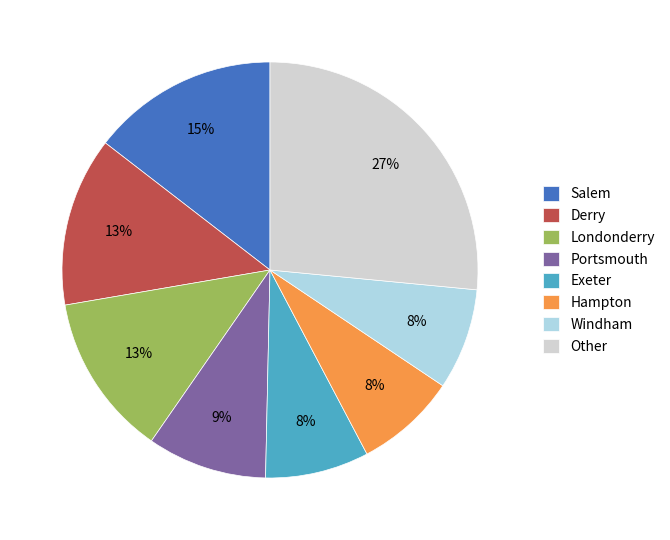

To the nearest percent, what portion does Londonderry represent?

13%